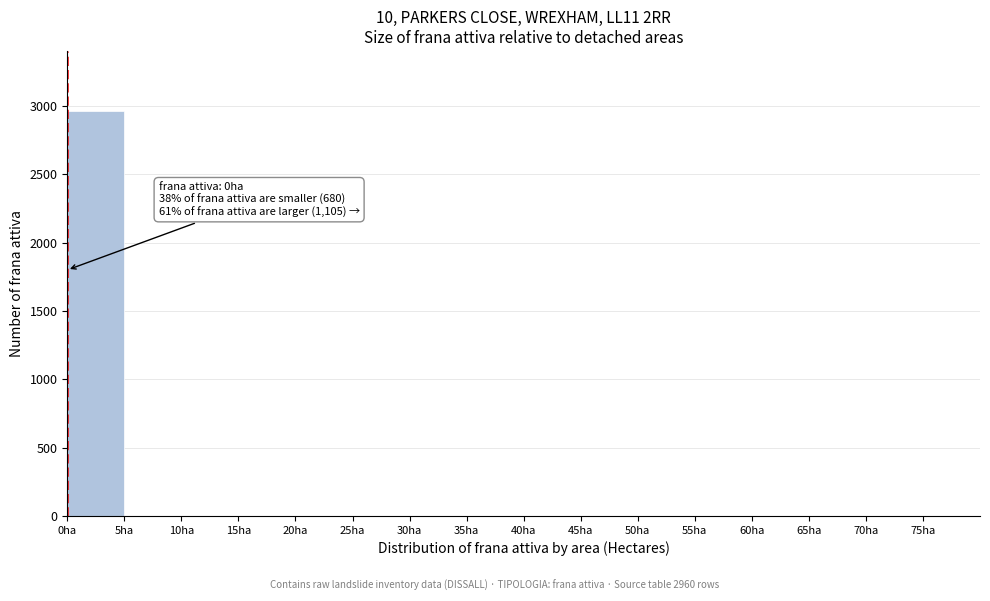

Over which range of the x-axis is the bar tallest?

0 to 5